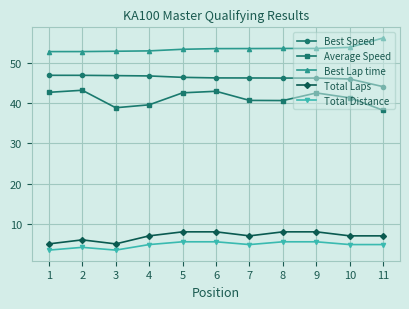

What is the greatest value displayed?

56.3